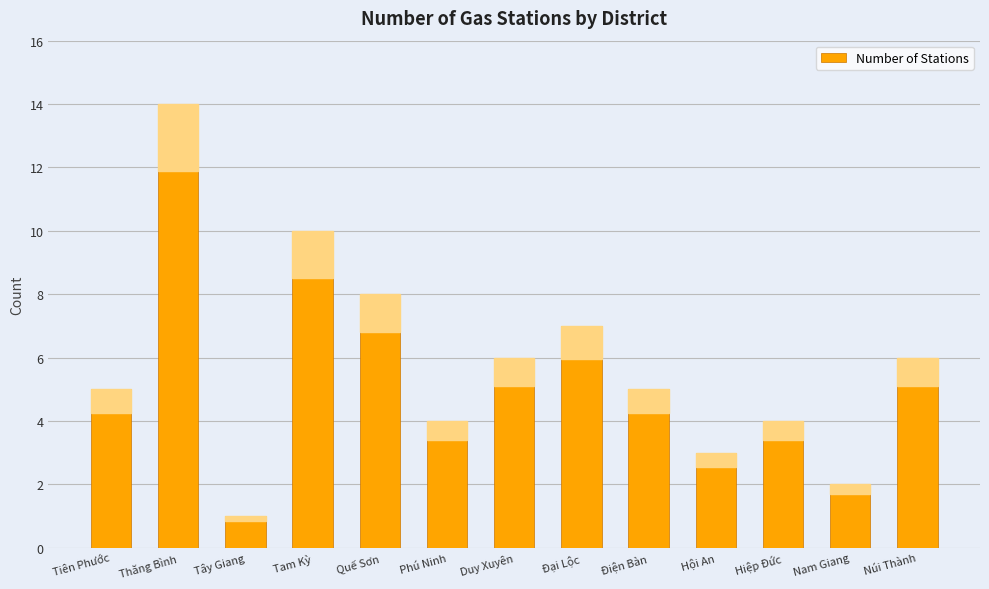

The chart shows a value of 2 at Nam Giang. True or false?

True